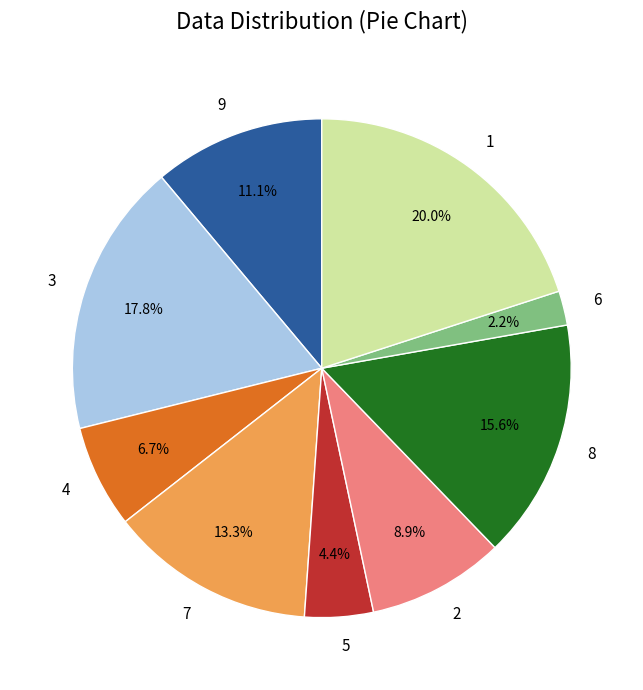

To the nearest percent, what portion does 2 represent?

9%